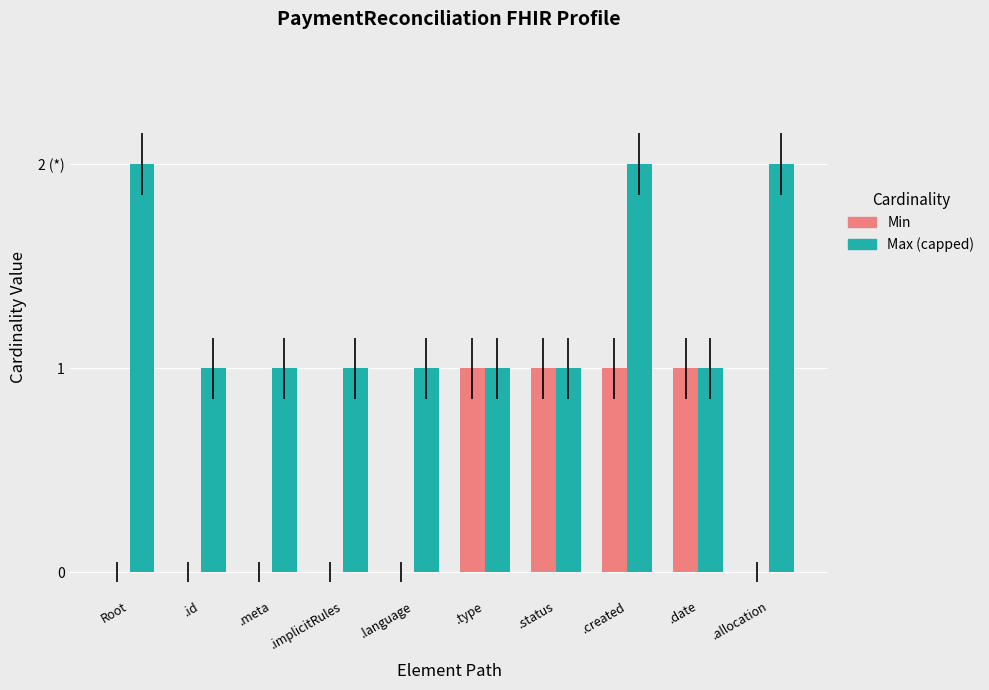

At .allocation, list the series in order from largest to smallest.

Max (capped), Min